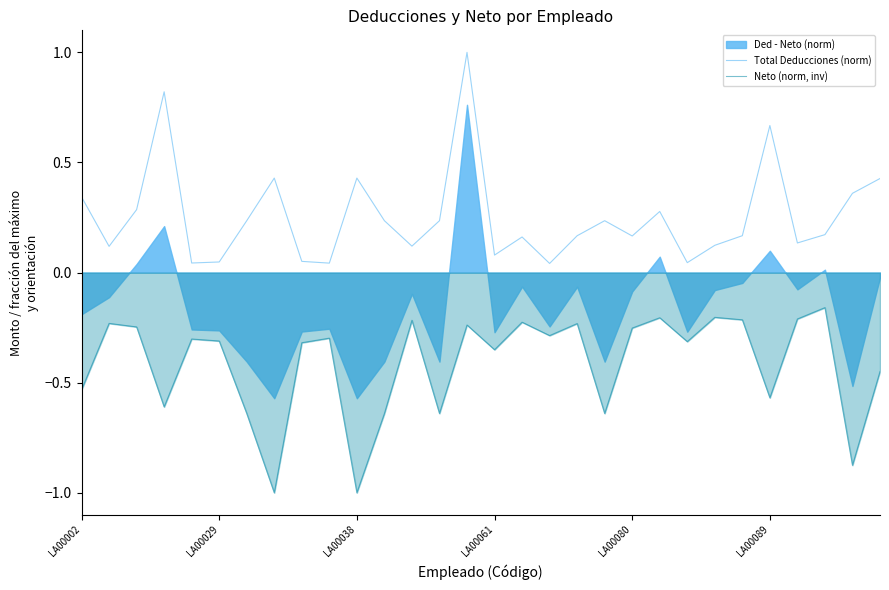

True or false: Total Deducciones (norm) and Neto (norm, inv) intersect in this chart.

False